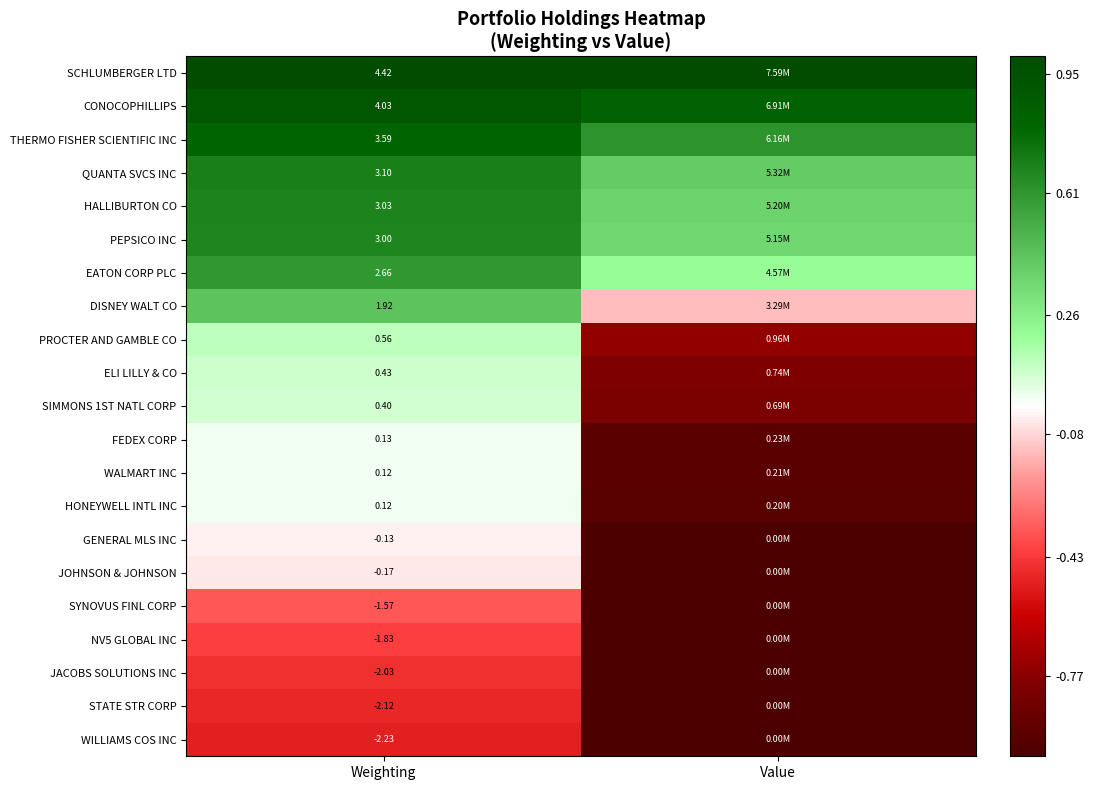

At which label does QUANTA SVCS INC reach its peak?

Weighting